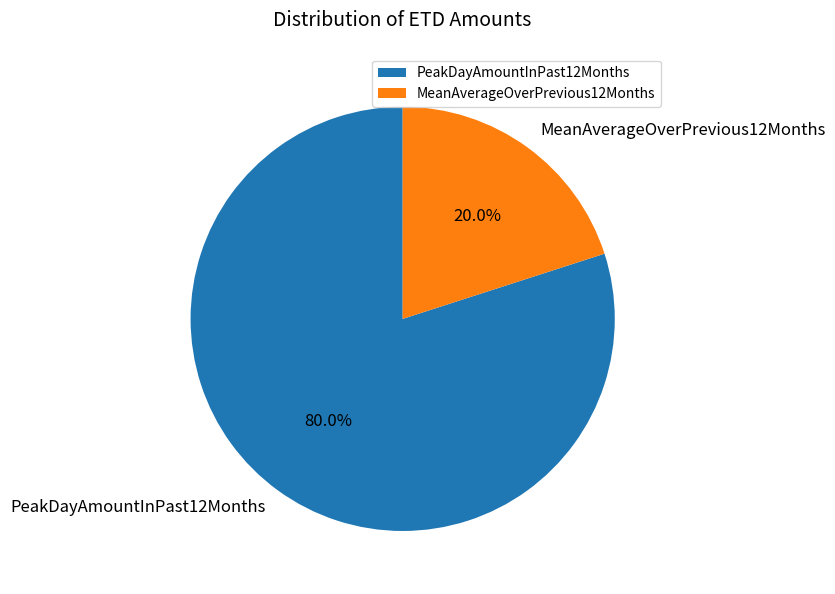

Do MeanAverageOverPrevious12Months and PeakDayAmountInPast12Months together represent more than half of the pie?

Yes